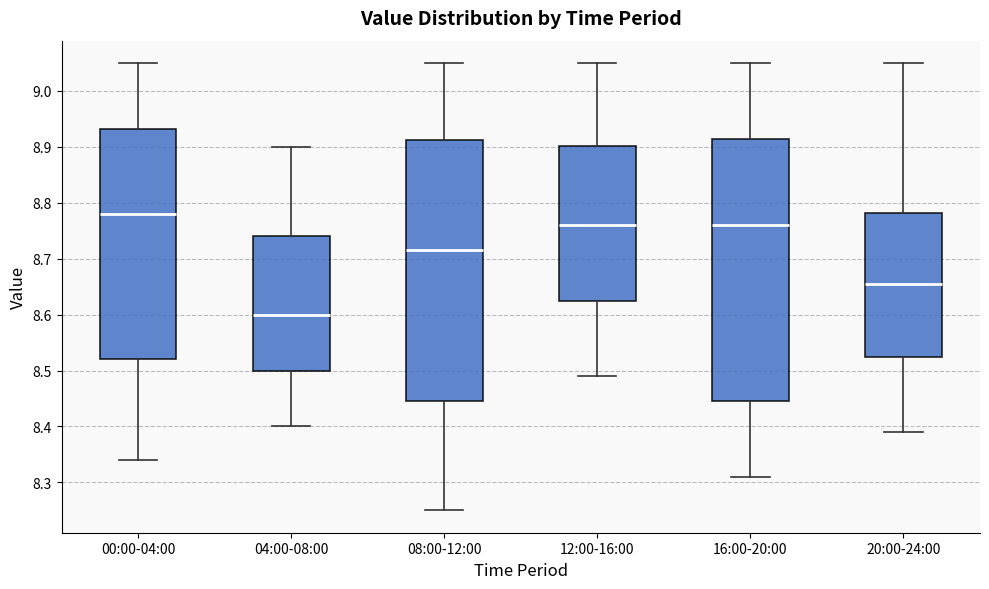

Reading left to right, read every box against the y-axis: the position of its median line, the range the box covers, and the ends of its whiskers. The values are not printed on the chart, so give them approximately, as read against the axis.

00:00-04:00: median 8.78, box 8.52 to 8.93, whiskers 8.34 to 9.05
04:00-08:00: median 8.60, box 8.50 to 8.74, whiskers 8.40 to 8.90
08:00-12:00: median 8.72, box 8.45 to 8.91, whiskers 8.25 to 9.05
12:00-16:00: median 8.76, box 8.63 to 8.90, whiskers 8.49 to 9.05
16:00-20:00: median 8.76, box 8.45 to 8.92, whiskers 8.31 to 9.05
20:00-24:00: median 8.66, box 8.53 to 8.78, whiskers 8.39 to 9.05